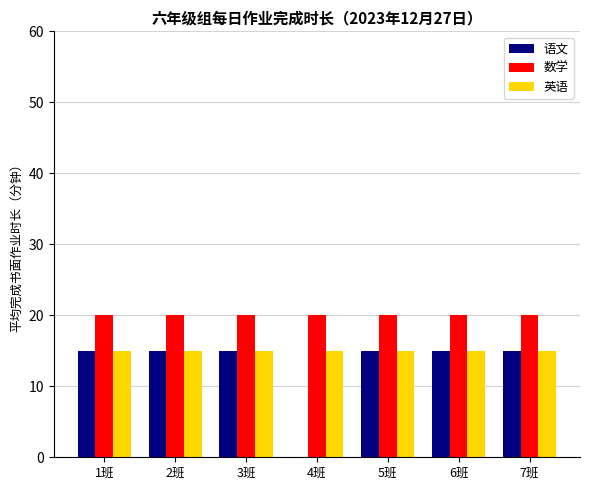

Is the value of 语文 at 3班 greater than the value of 数学 at 2班?

No